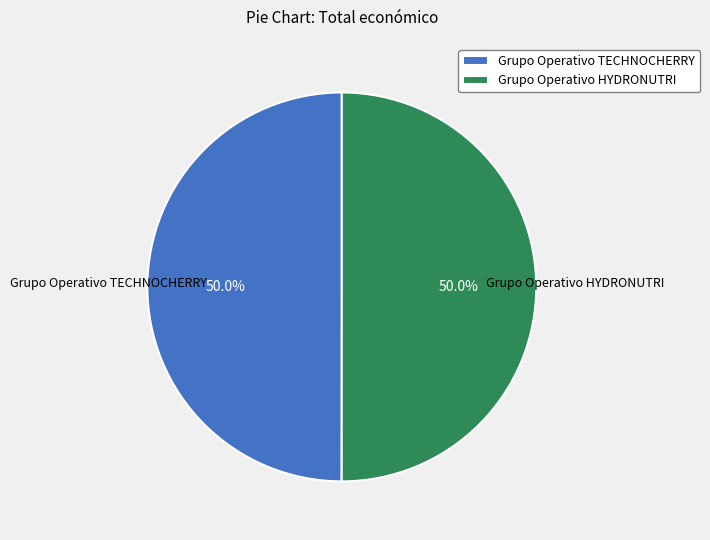

Approximately how many times larger is the value at Grupo Operativo TECHNOCHERRY compared to Grupo Operativo HYDRONUTRI?

1.0